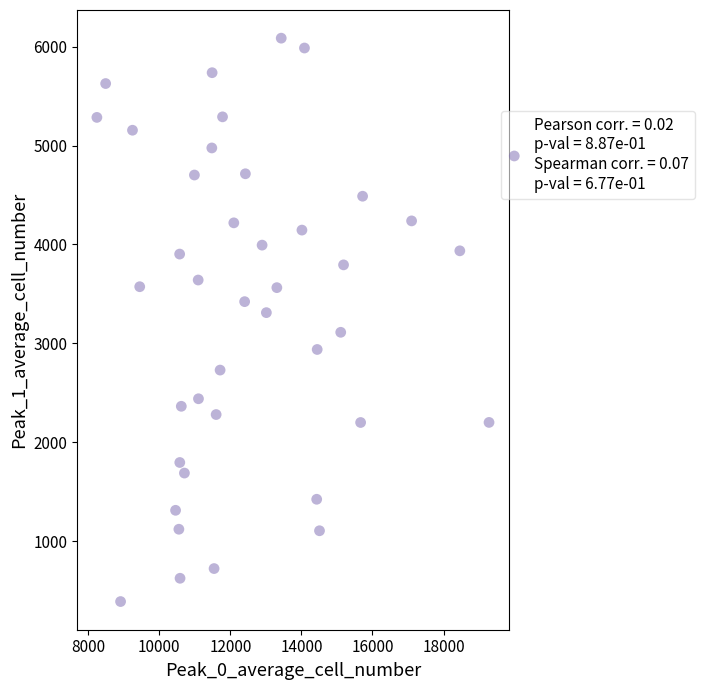

What is the range of X values (max minus min)?

11037.5